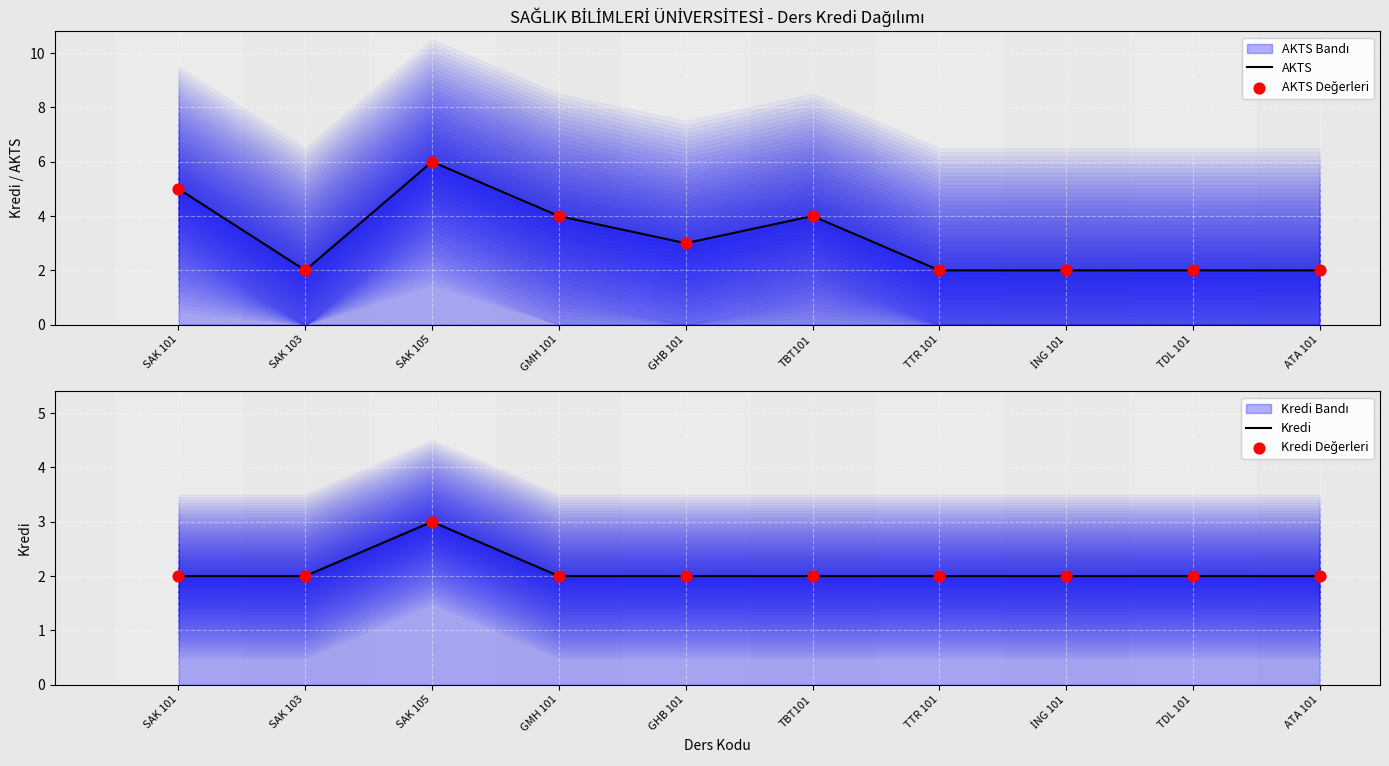

At which category is the sum across all series the highest?

SAK 105